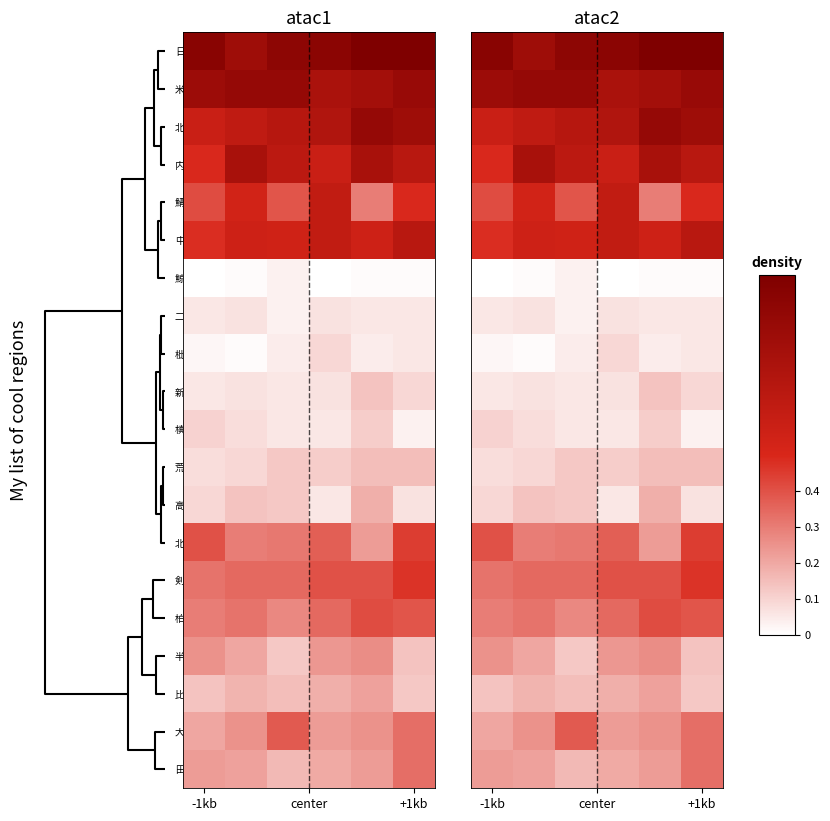

How many data points does each series have?

6